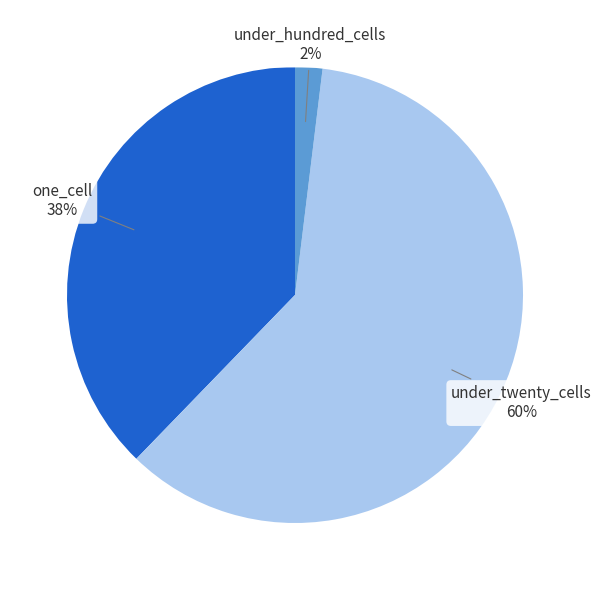

To the nearest percent, what is the difference between the largest and smallest slice percentages?

58%